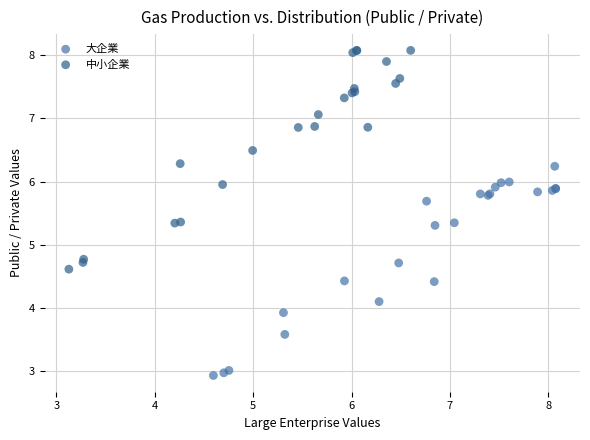

Which series reaches the minimum Y coordinate?

大企業